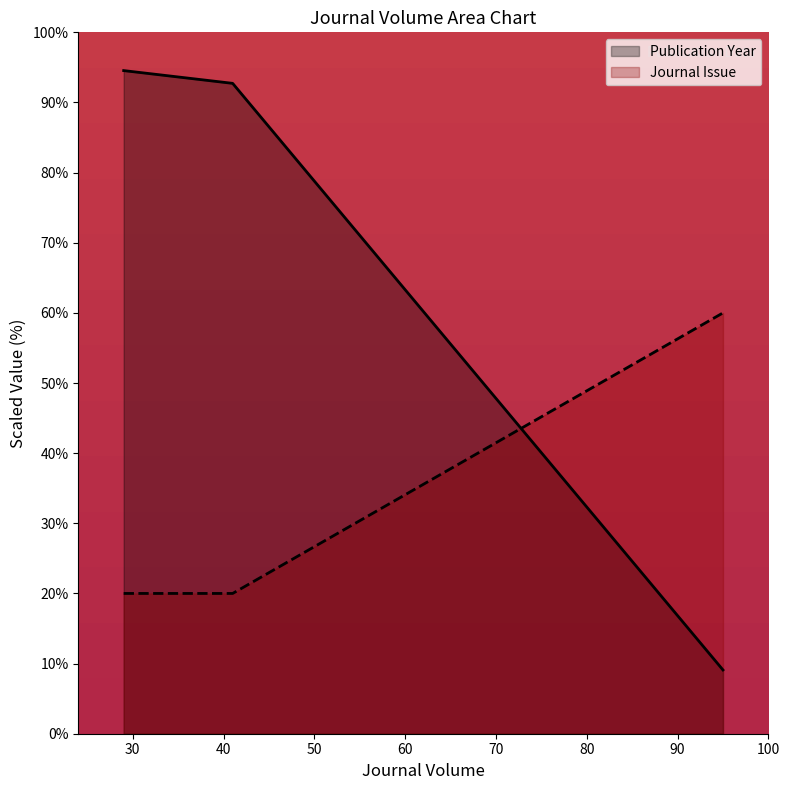

Rank the categories by Journal Issue value from highest to lowest.

95, 29, 41